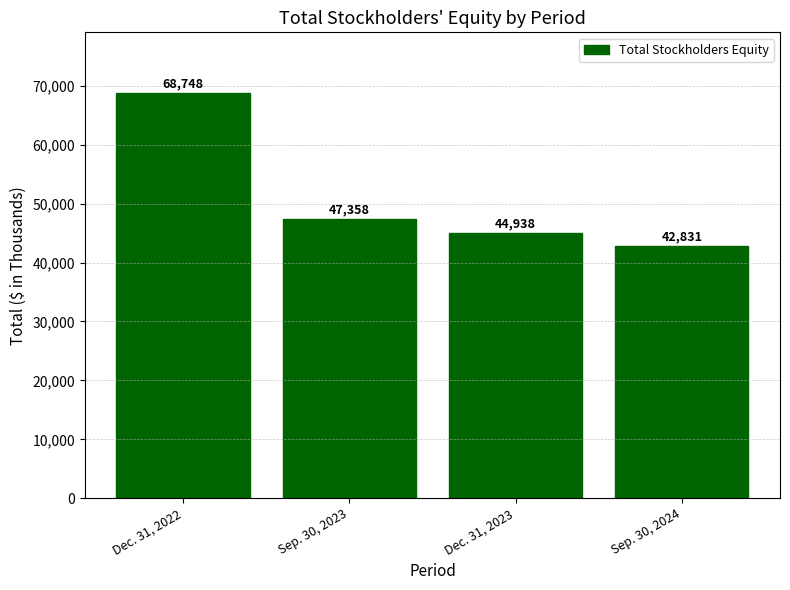

Which category has the highest value across all series?

Dec. 31, 2022